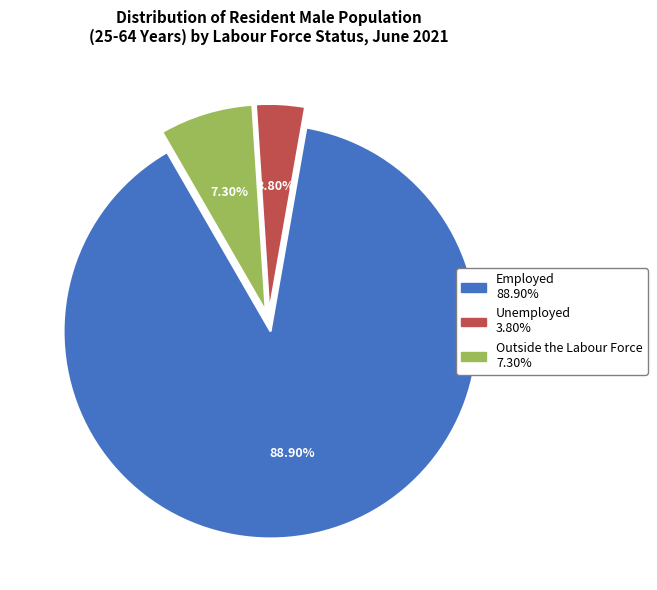

Between Outside the Labour Force and Employed, which is larger?

Employed